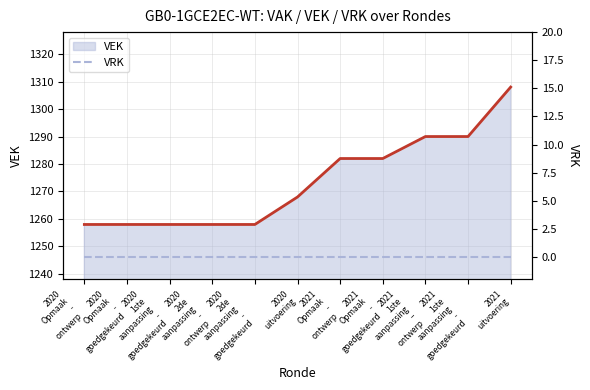

What position from the right is 2020 Opmaak - ontwerp?

11